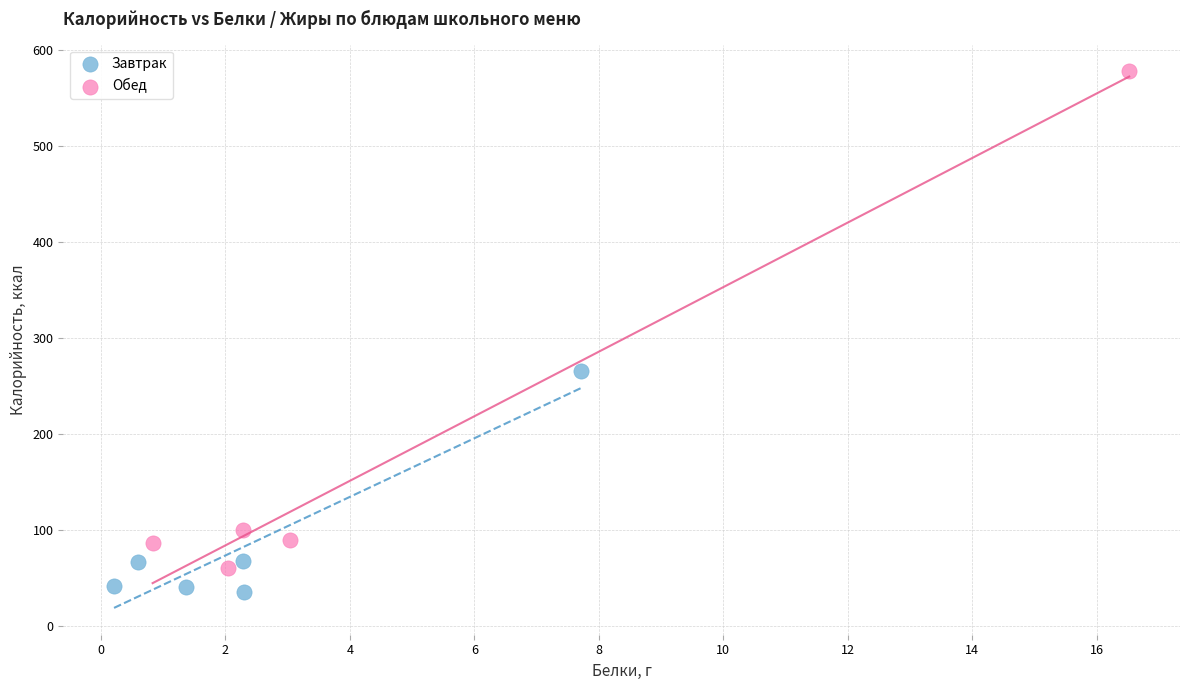

Which series reaches the maximum Y coordinate?

Обед